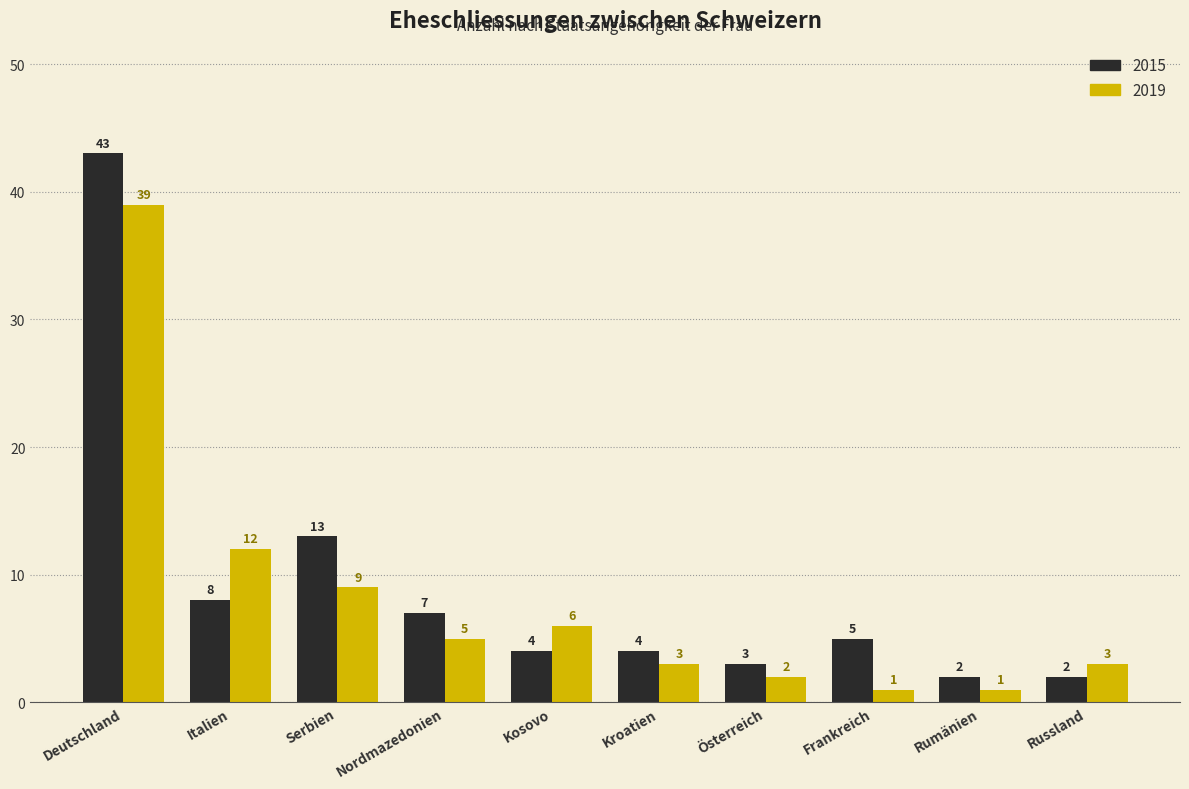

The 2015 series shows 3 at Serbien. True or false?

False